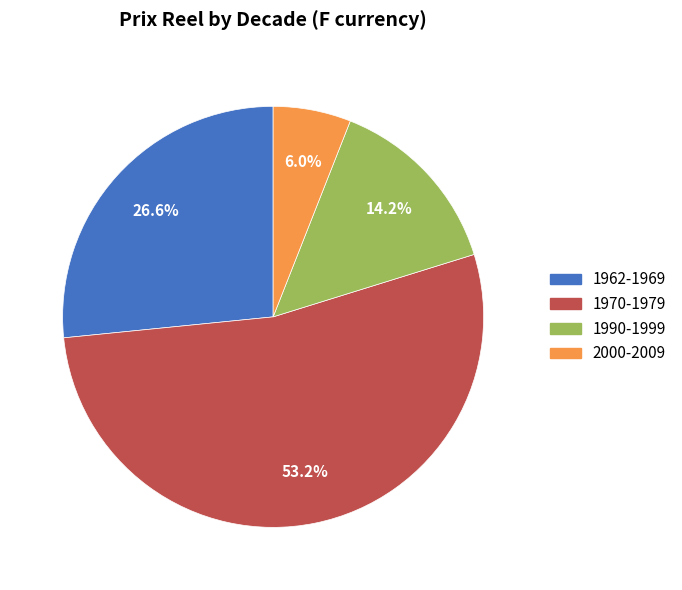

How many slices are in this pie chart?

4